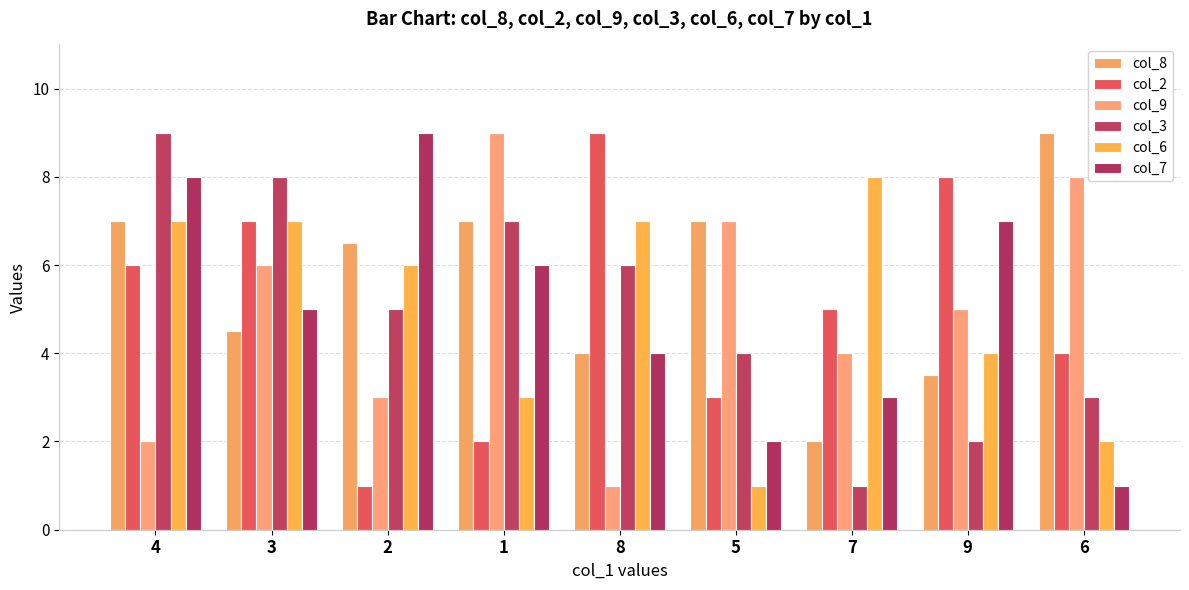

What is the difference between the second highest and second lowest values in the col_2 series?

6.0